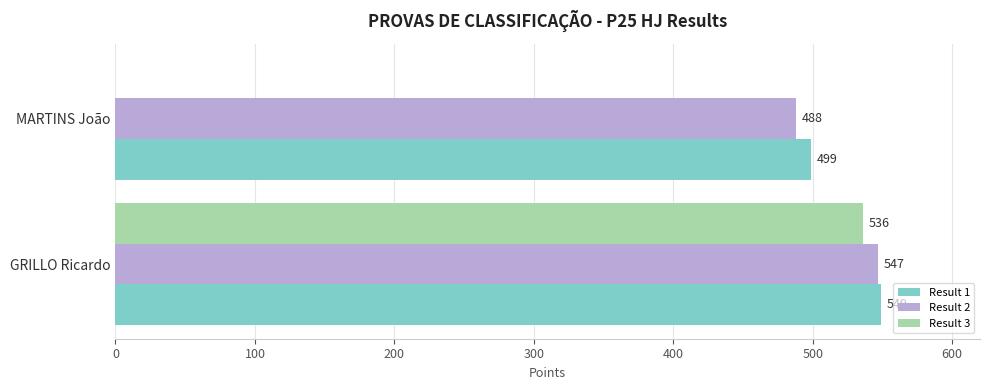

The Result 2 series shows 104 at MARTINS João. True or false?

False